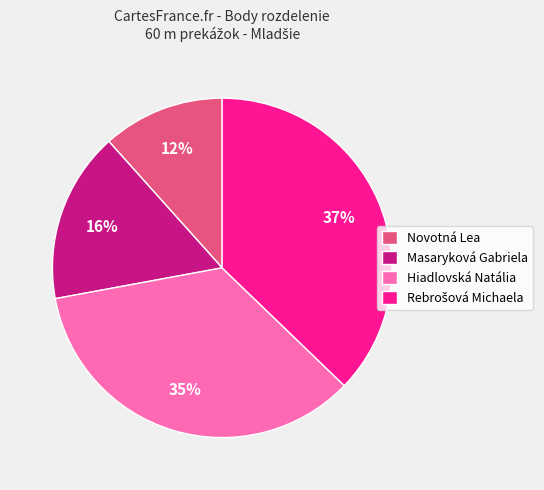

What is the smallest slice in the pie chart?

Novotná Lea